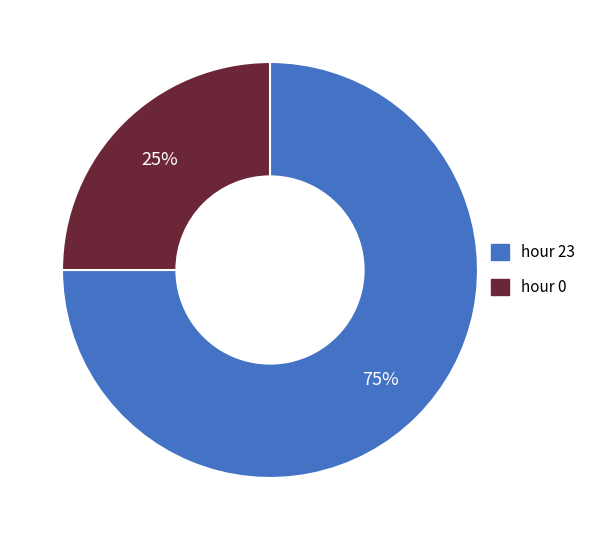

How many segments does this pie chart have?

2